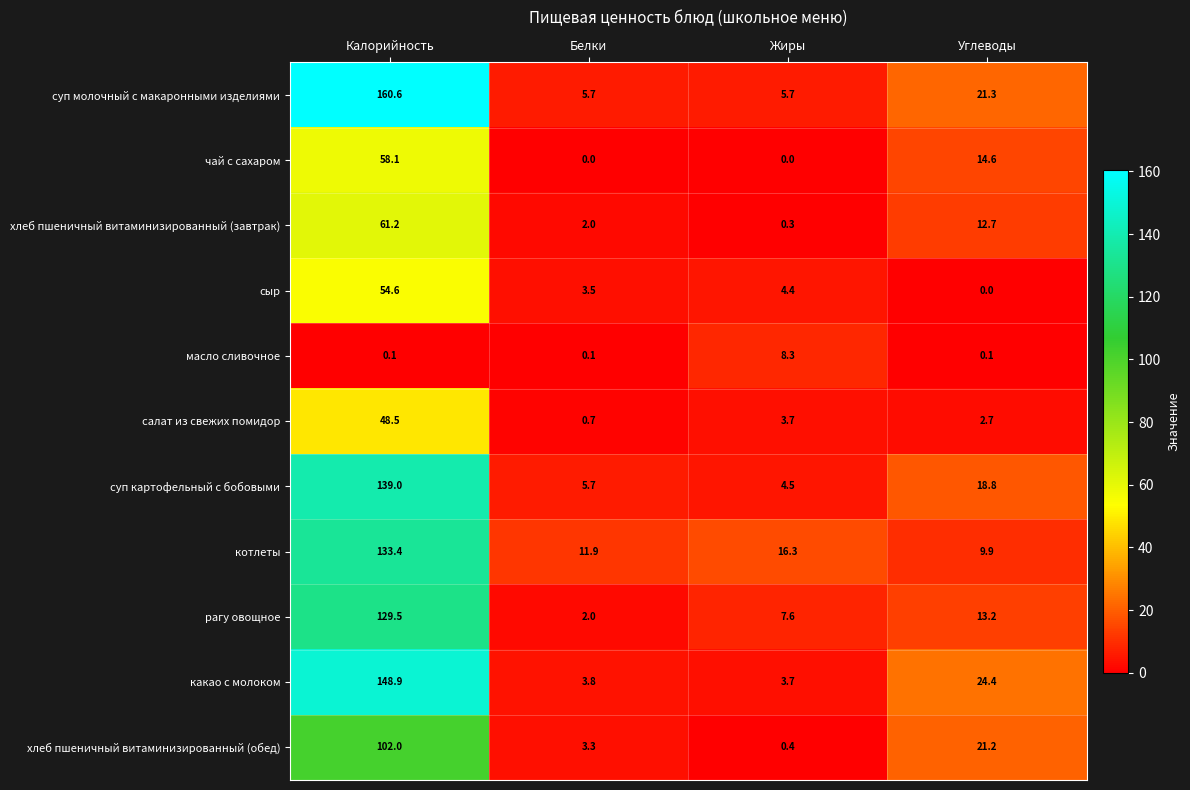

True or false: салат из свежих помидор has a value of 3.7 at Жиры.

True